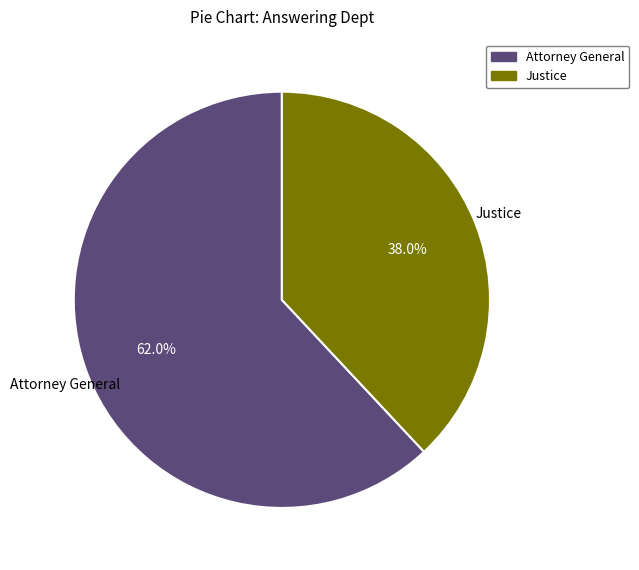

Which category accounts for the majority?

Attorney General